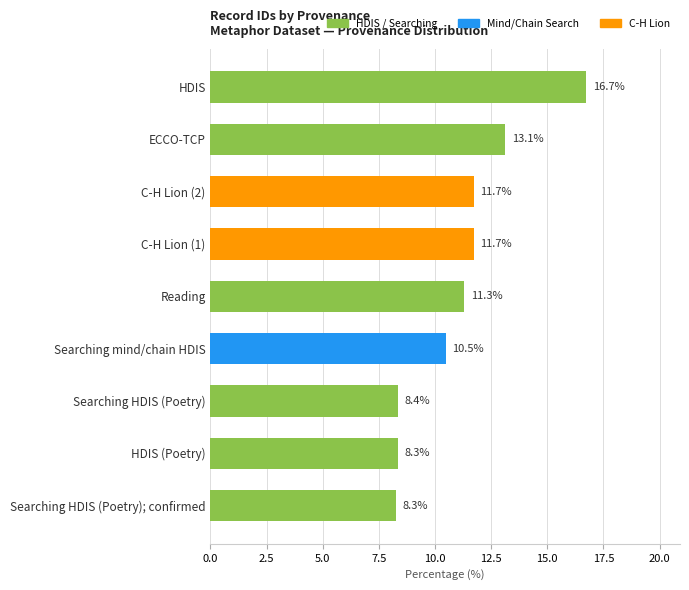

What is the average value?

11.1